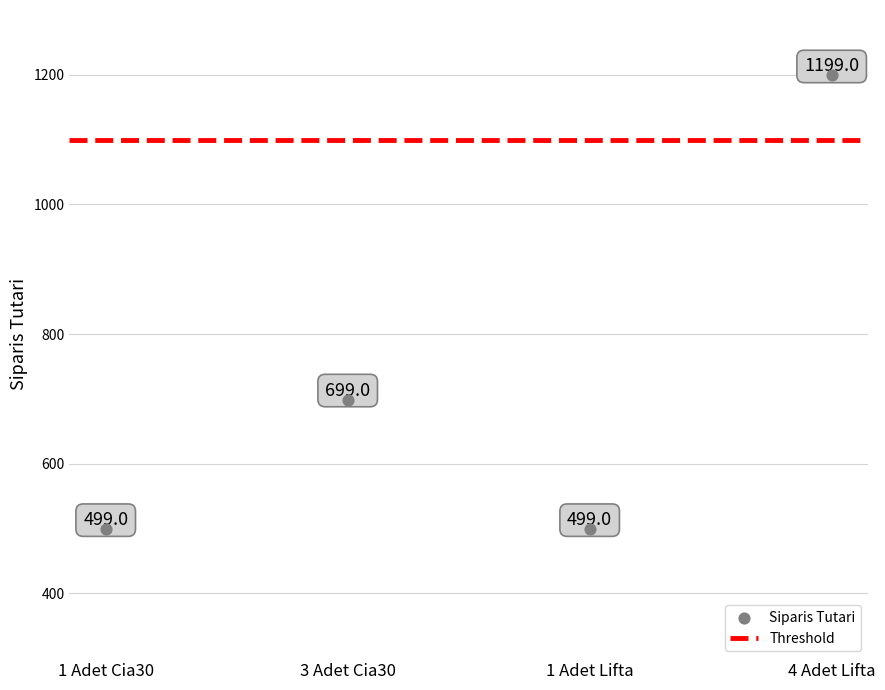

What is the average Y value?

724